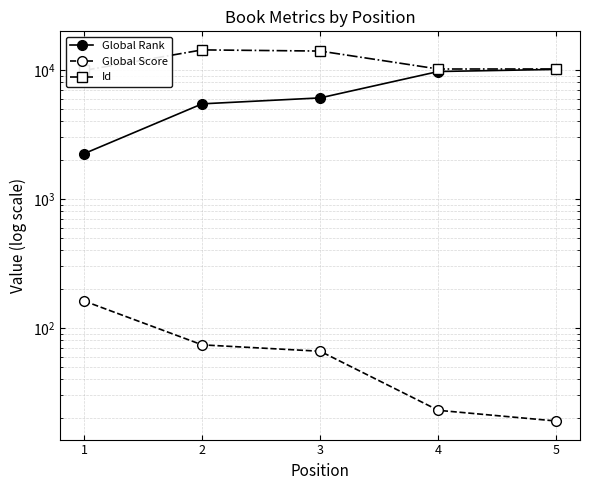

Between 1 and 4, which is larger?

4